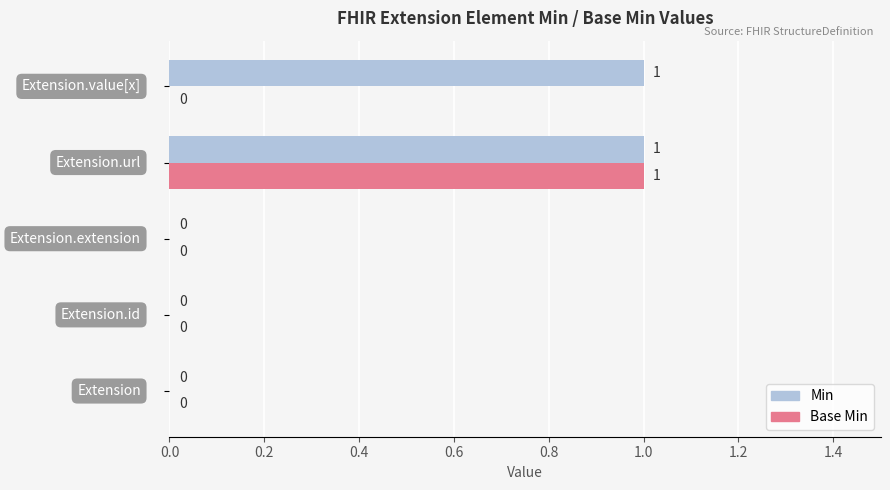

How many Base Min values are between 0 and 1?

5